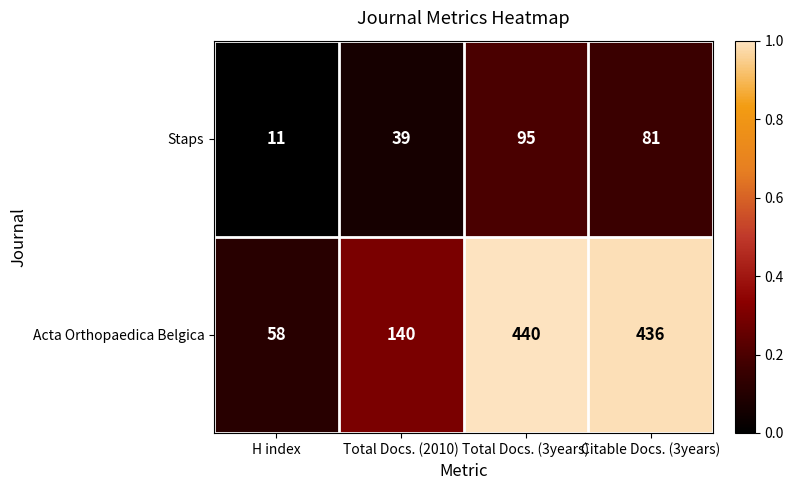

How many values in the Acta Orthopaedica Belgica series are below 436?

2